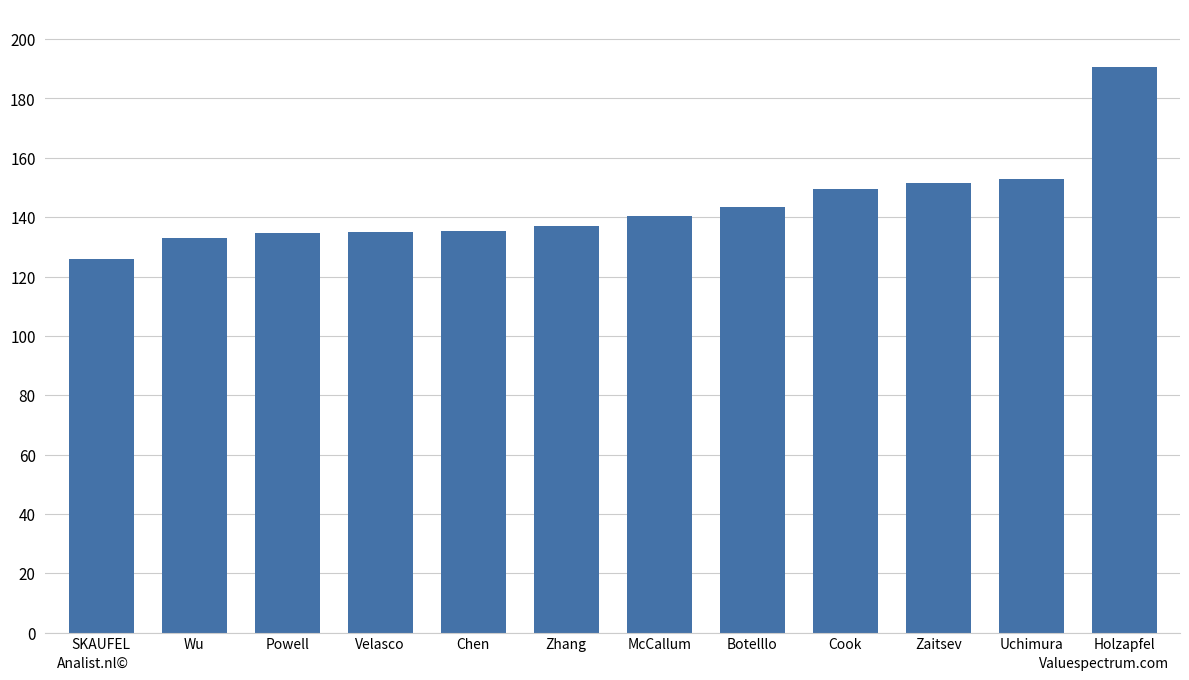

What is the ratio of the value at Powell to the value at Holzapfel?

0.7